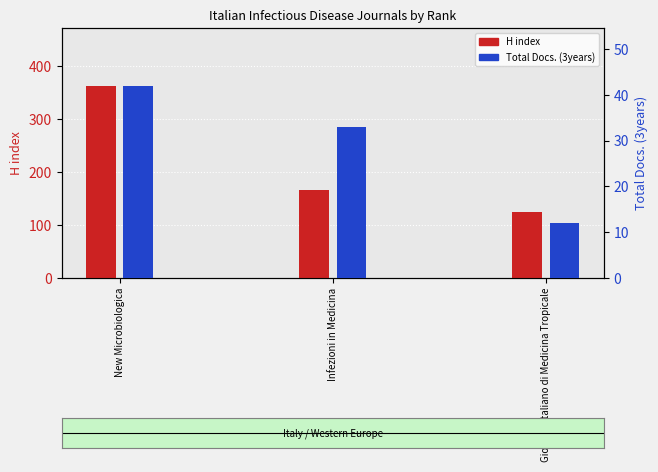

How many groups of bars are there?

3